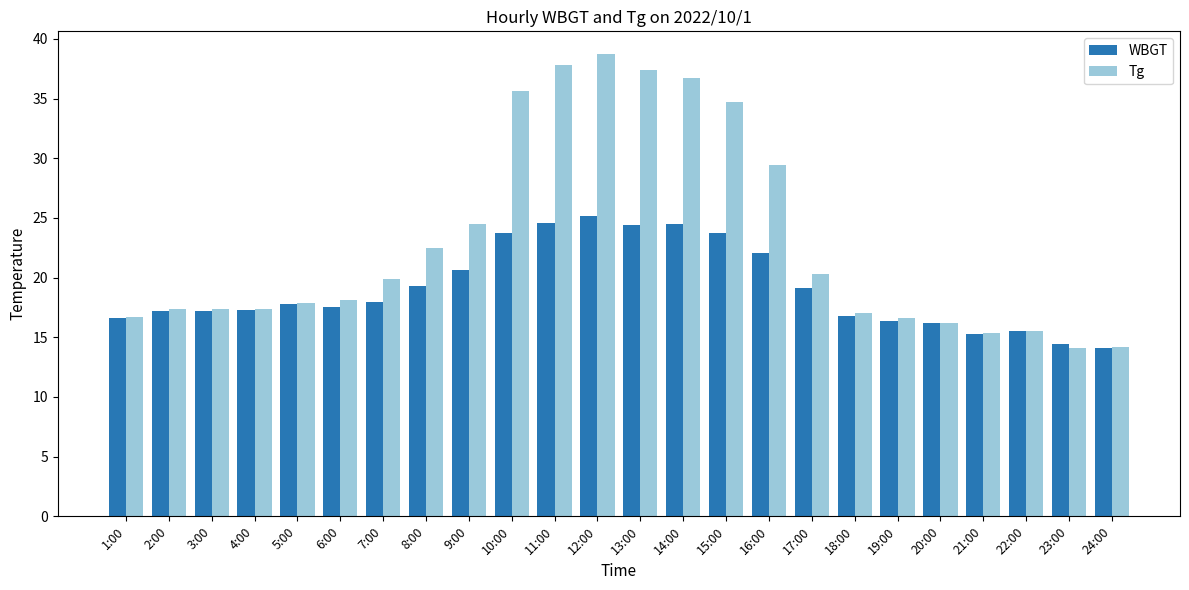

What is the label of the 14th bar from the left?

14:00